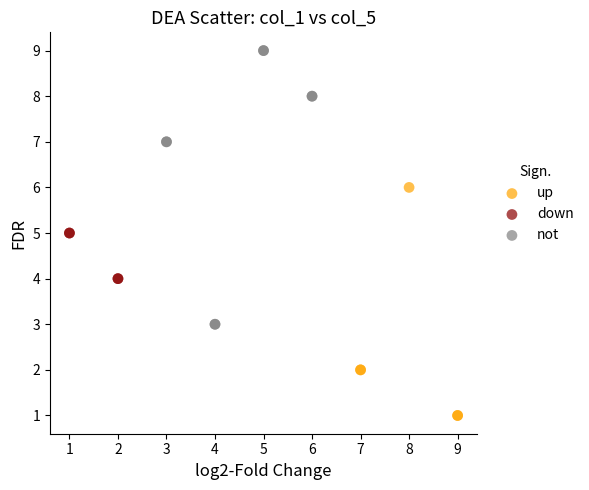

Which series contains the highest Y value?

not